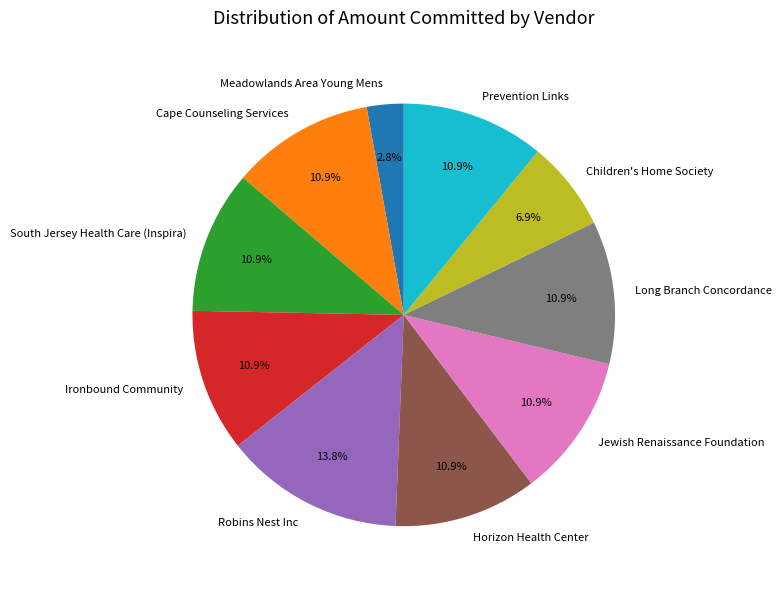

Count the number of slices in the pie.

10